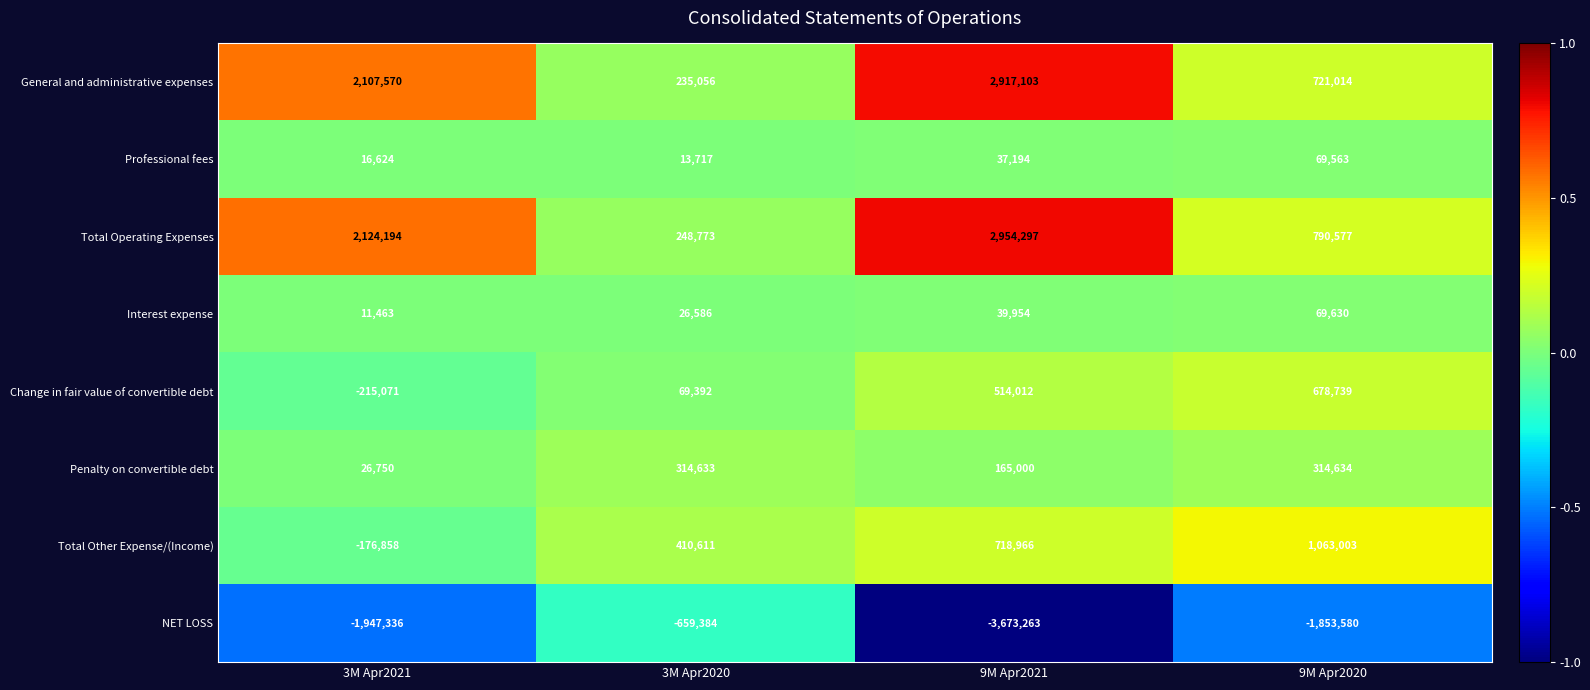

What is the average value of the Penalty on convertible debt series?

205254